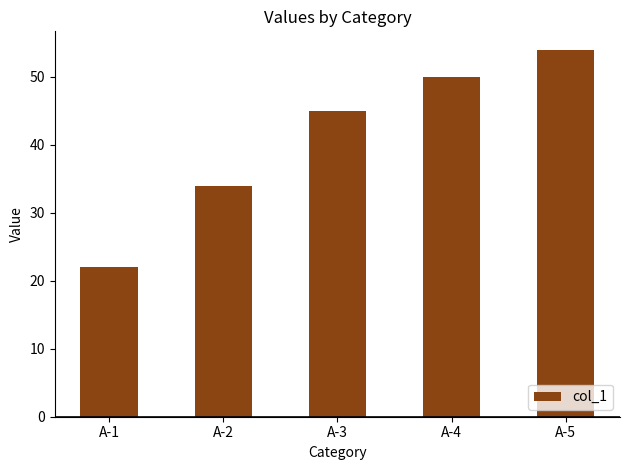

The value at A-5 is 54. True or false?

True